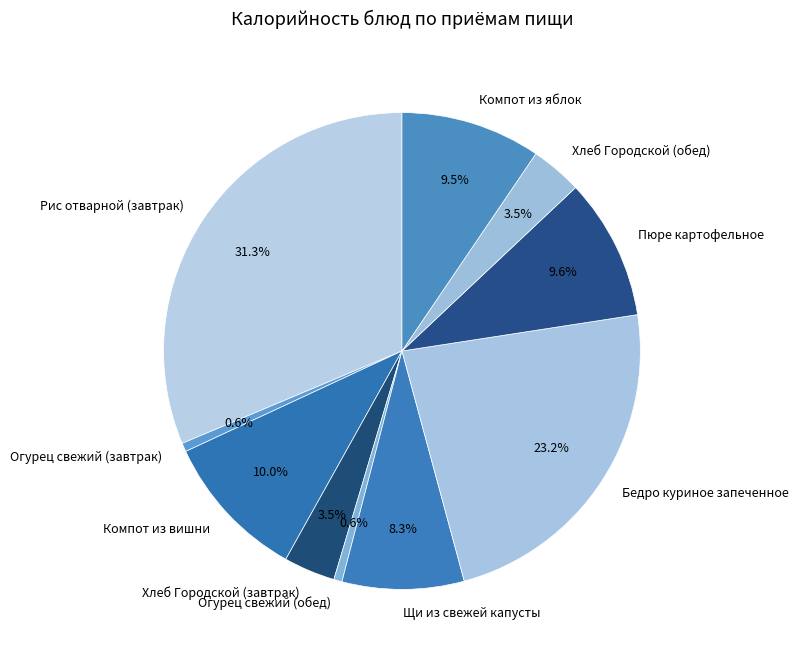

To the nearest percent, what percentage of the pie is Огурец свежий (завтрак)?

1%